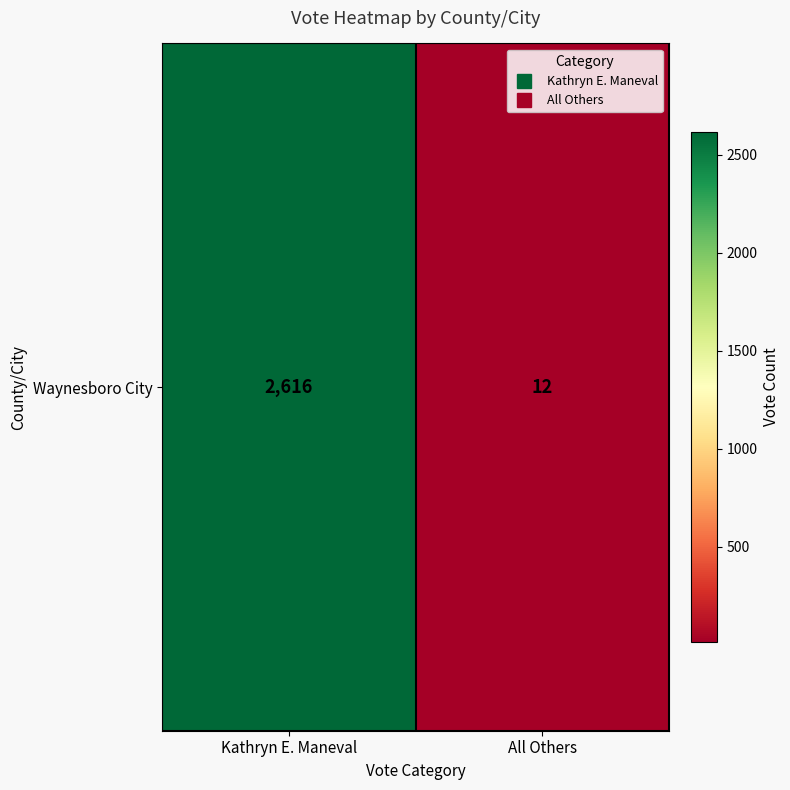

How many data points are less than 2616?

1